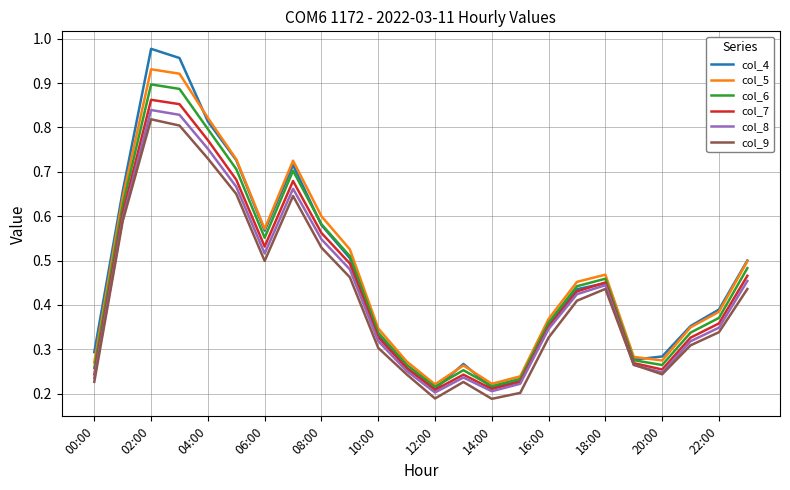

Which series has the widest spread of values?

col_4